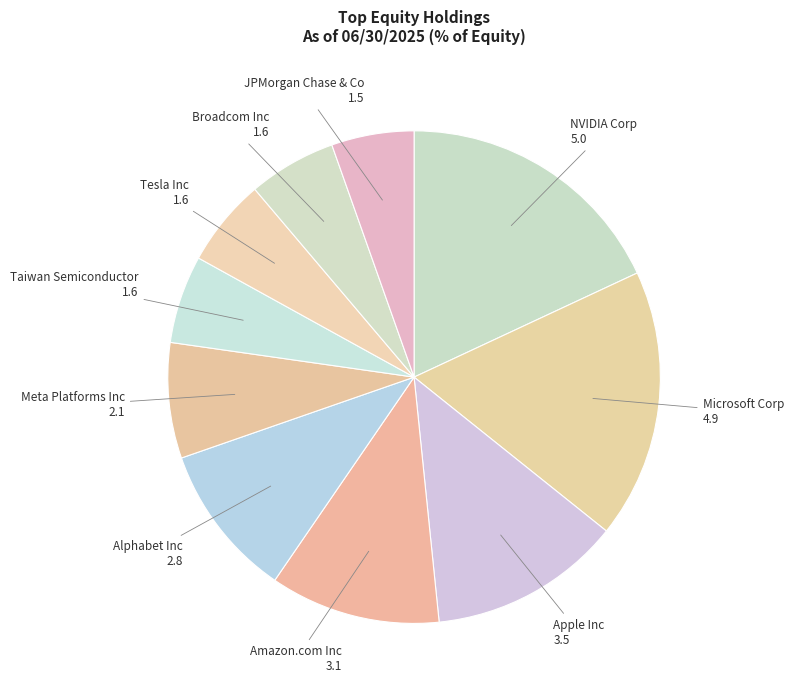

Combined, do Broadcom Inc and NVIDIA Corp account for over 50%?

No